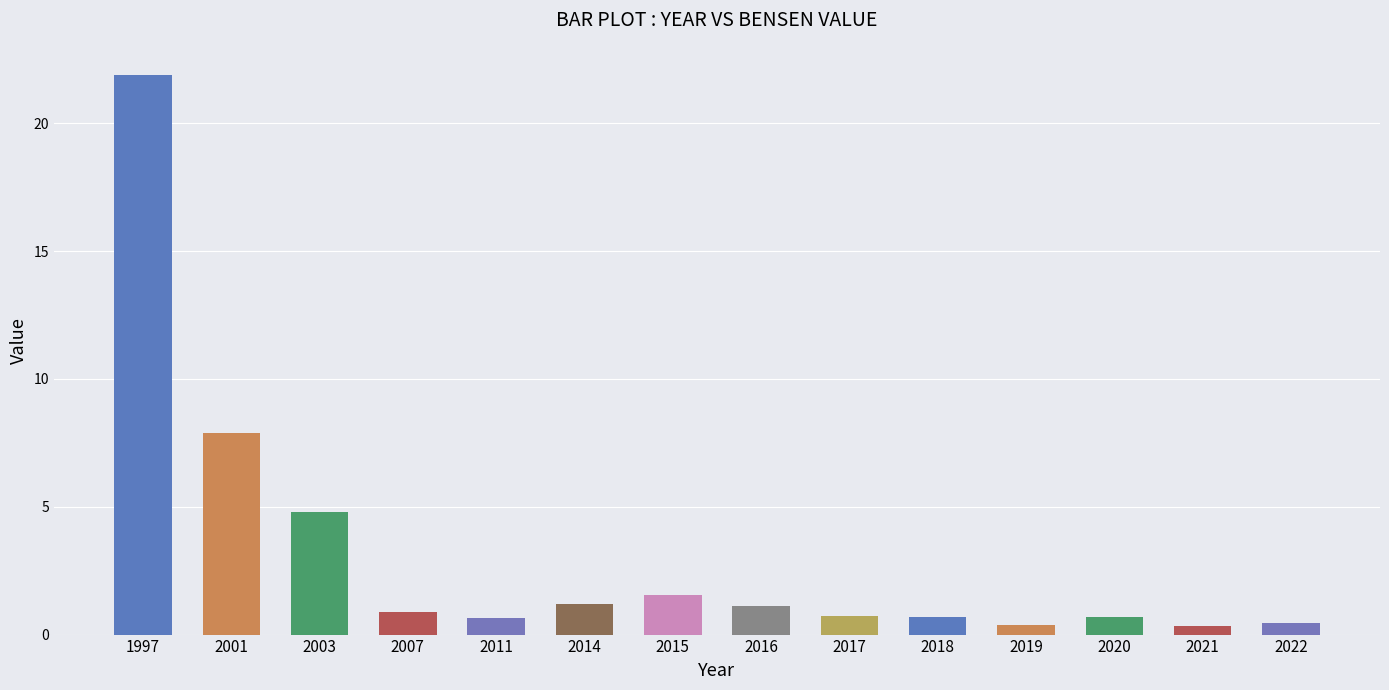

Does the chart contain any negative values?

No